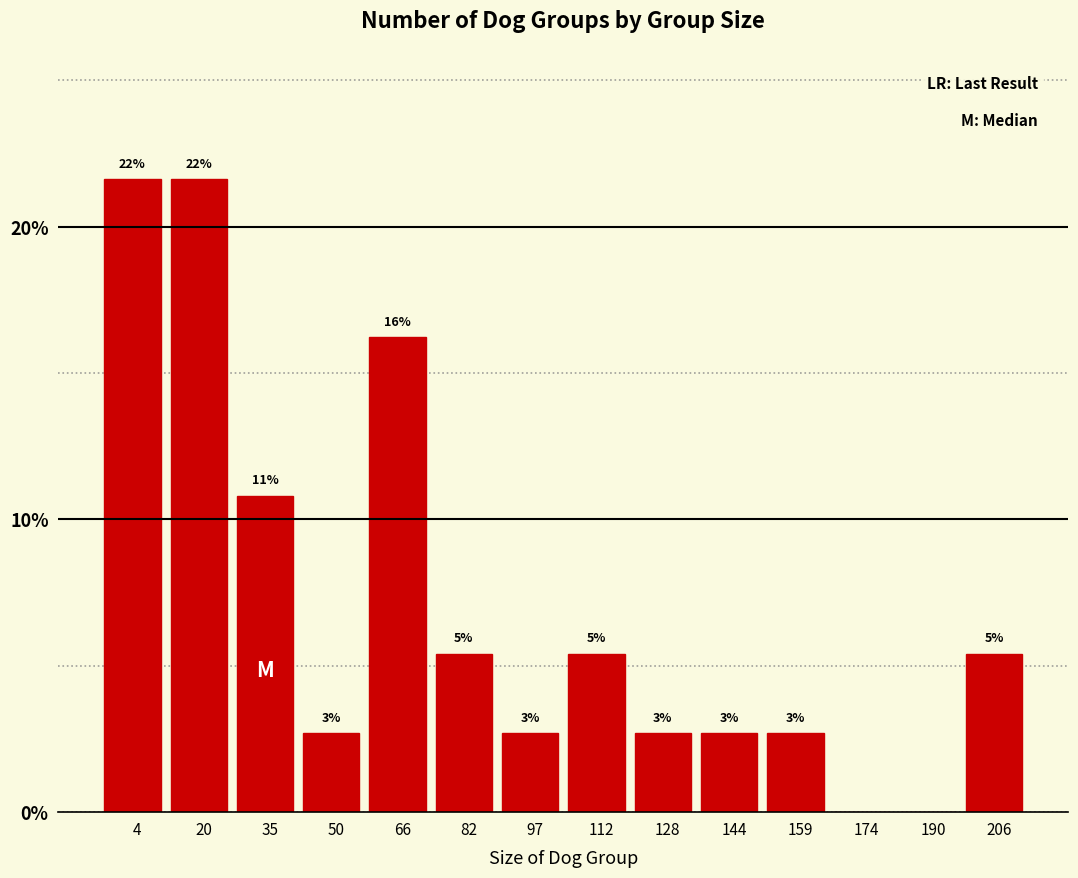

Are the bars horizontal?

No